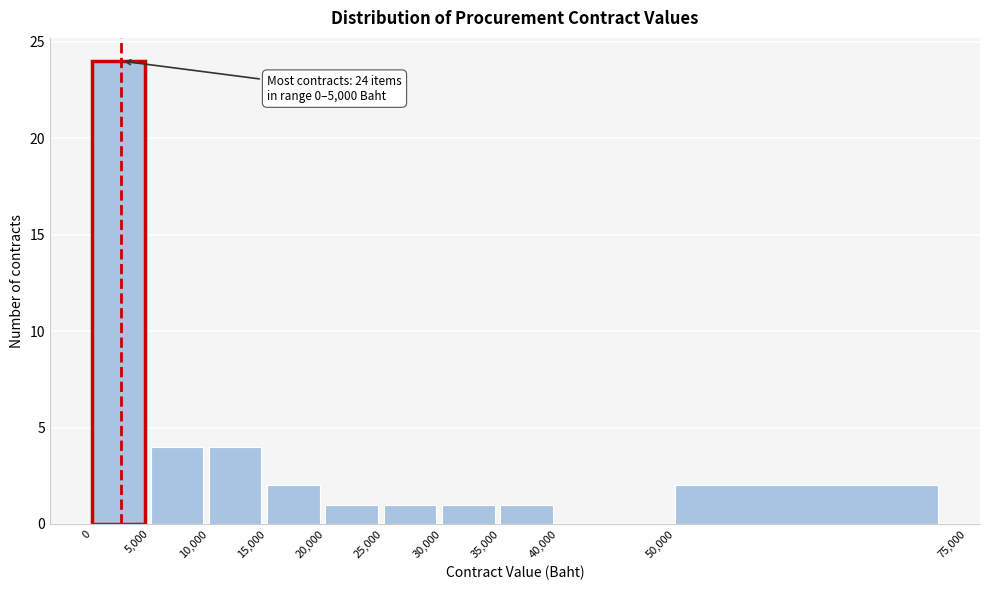

Which range on the x-axis has the tallest bar?

0 to 5,000